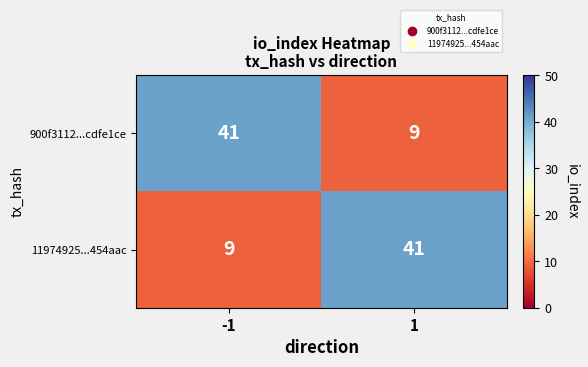

What is the spread (max minus min) of values at -1?

32